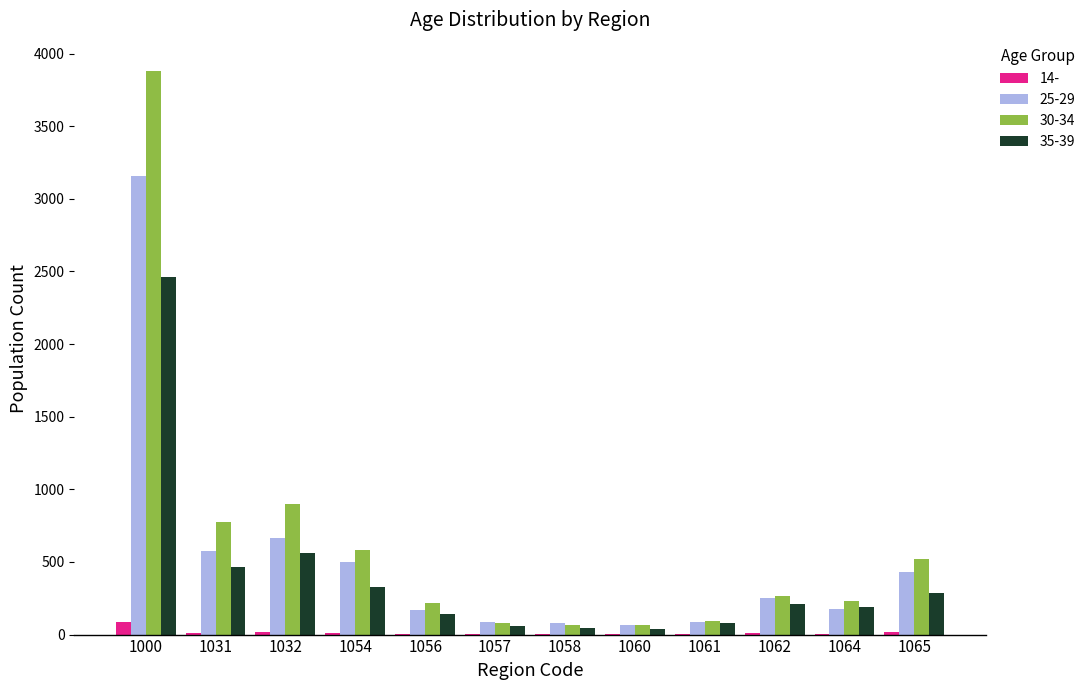

Is it true that 25-29 equals 767 at 1000?

False